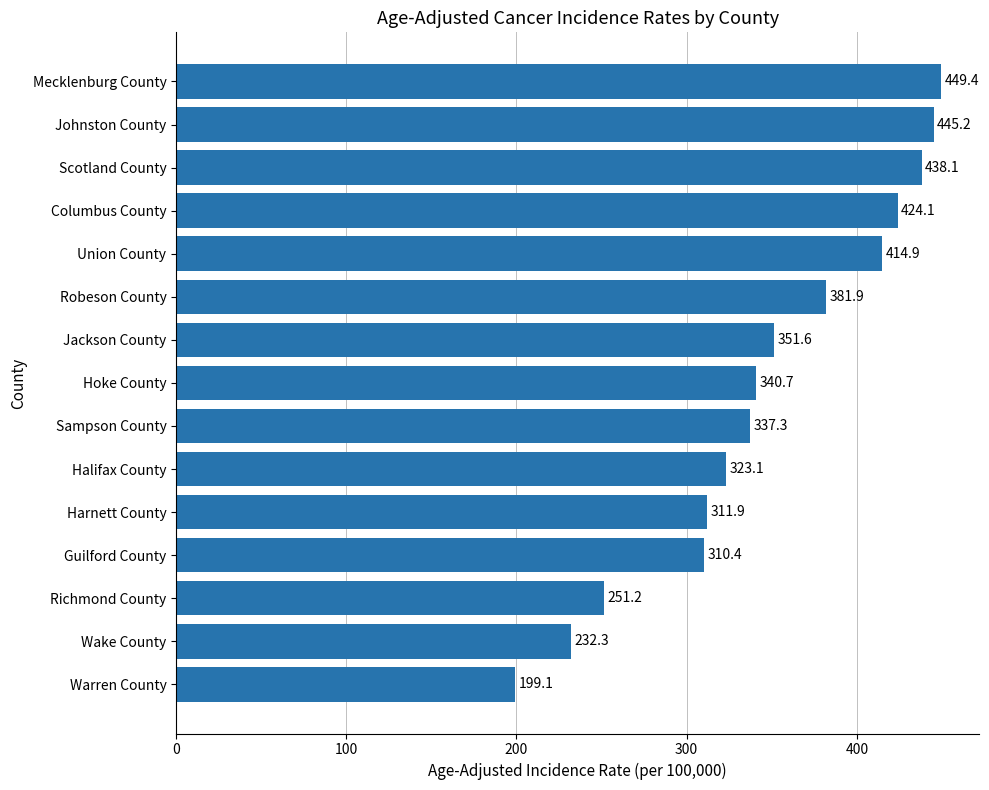

What is the difference between the maximum and minimum values?

250.3